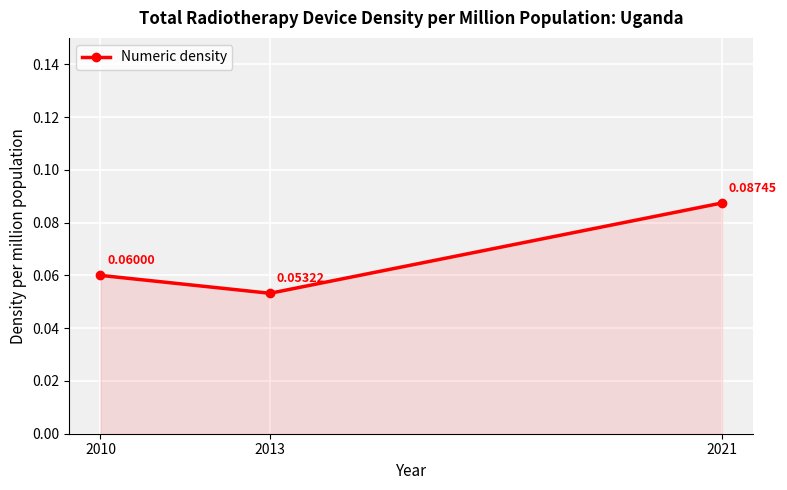

Between 2021 and 2013, which is larger?

2021